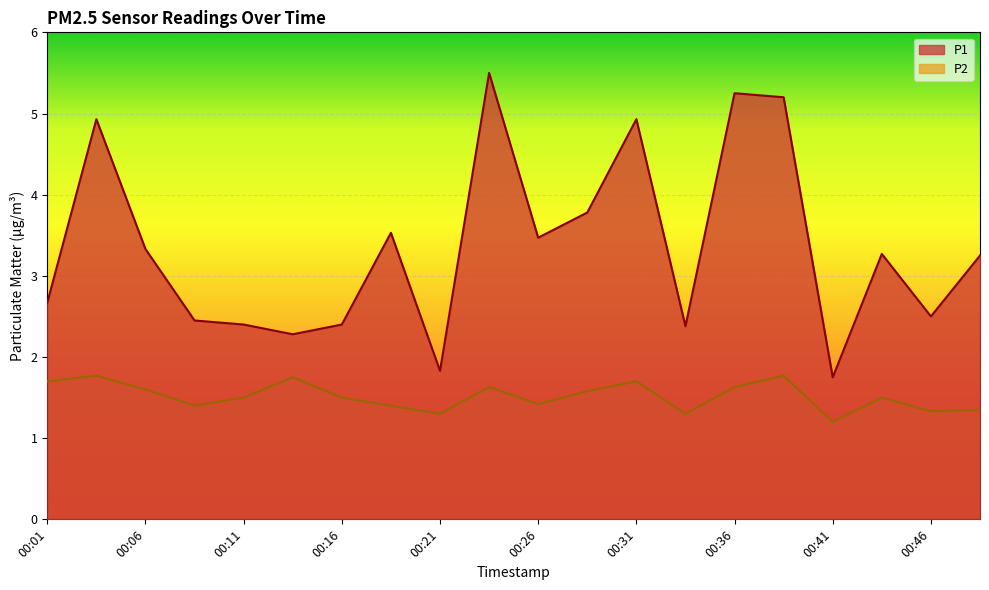

What is the value of the P2 point at the 12th from the left?

1.6